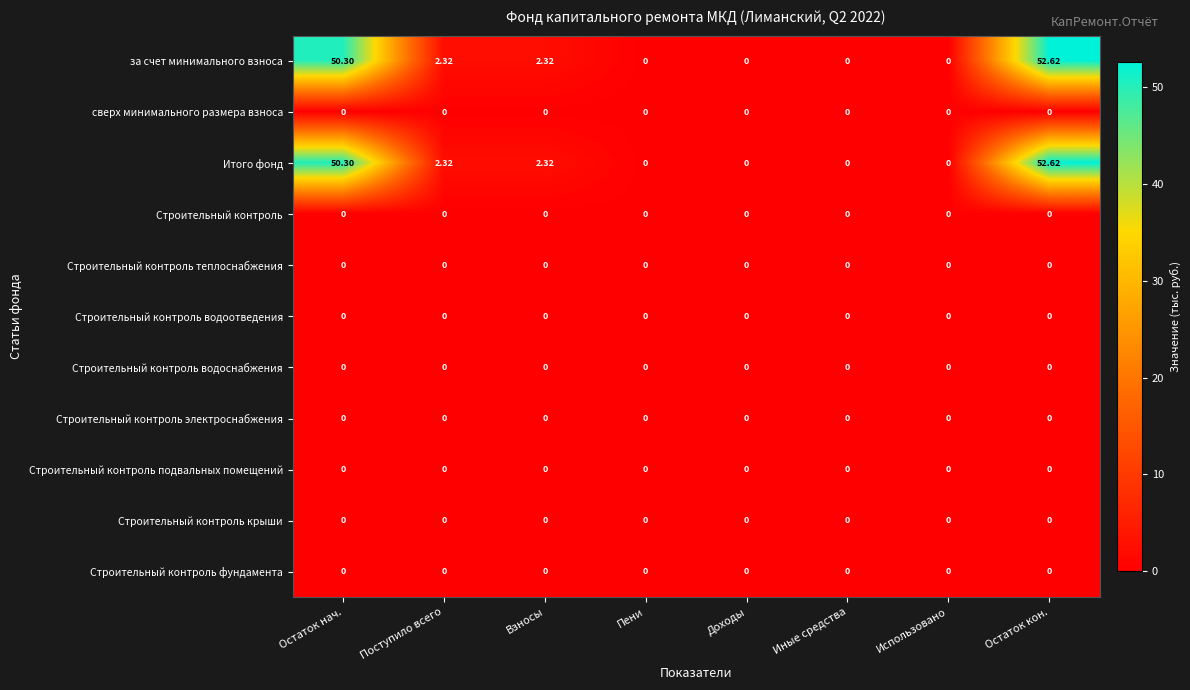

At which label does за счет минимального взноса reach its peak?

Остаток кон.